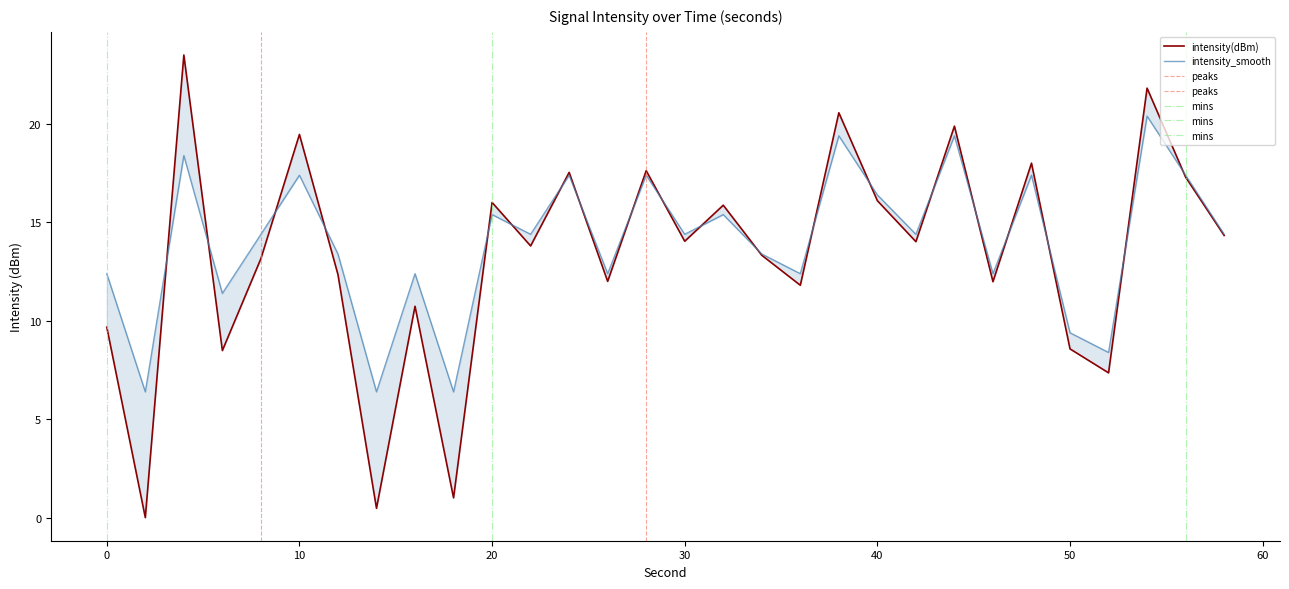

Which category has the lowest value across all series?

2